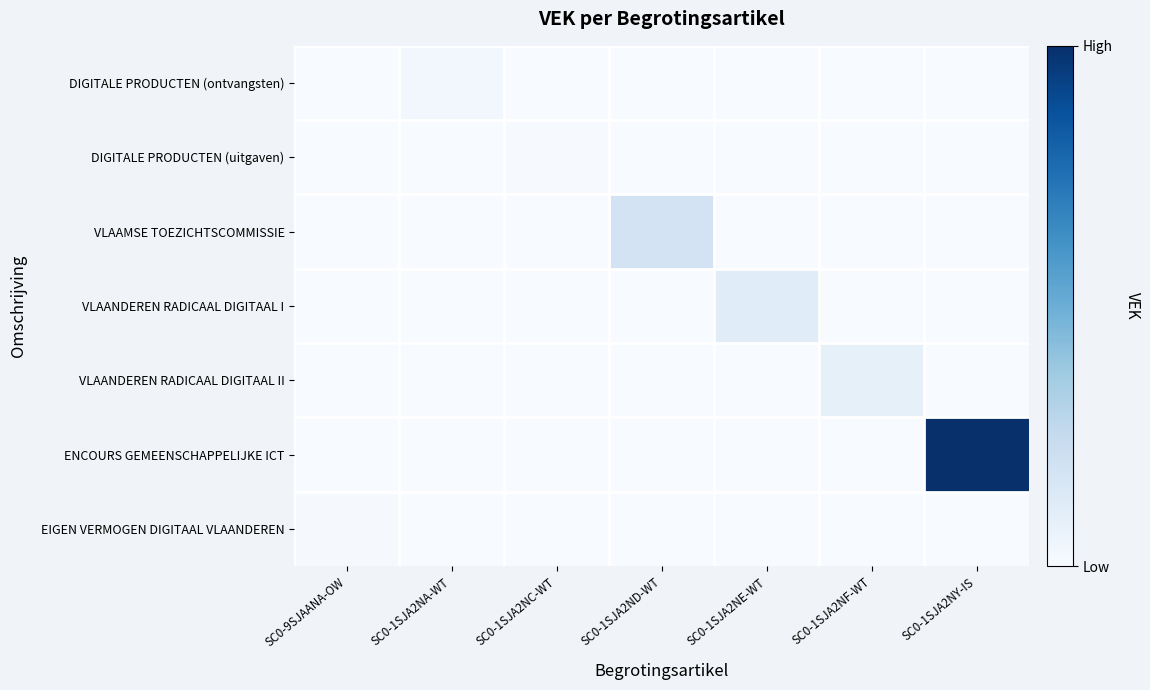

Which label corresponds to the largest value in the chart?

SC0-1SJA2NY-IS